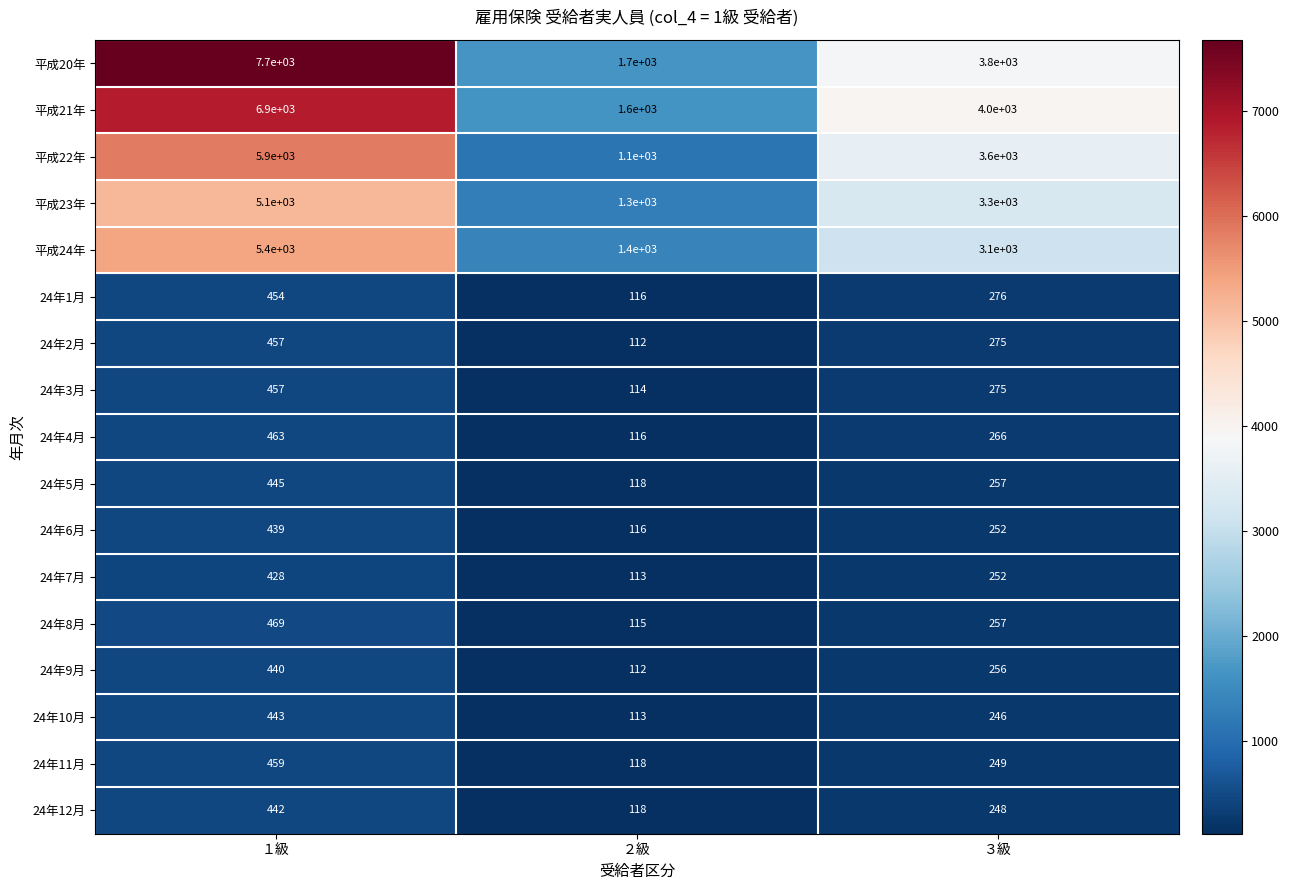

At which label does 24年3月 reach its peak?

１級